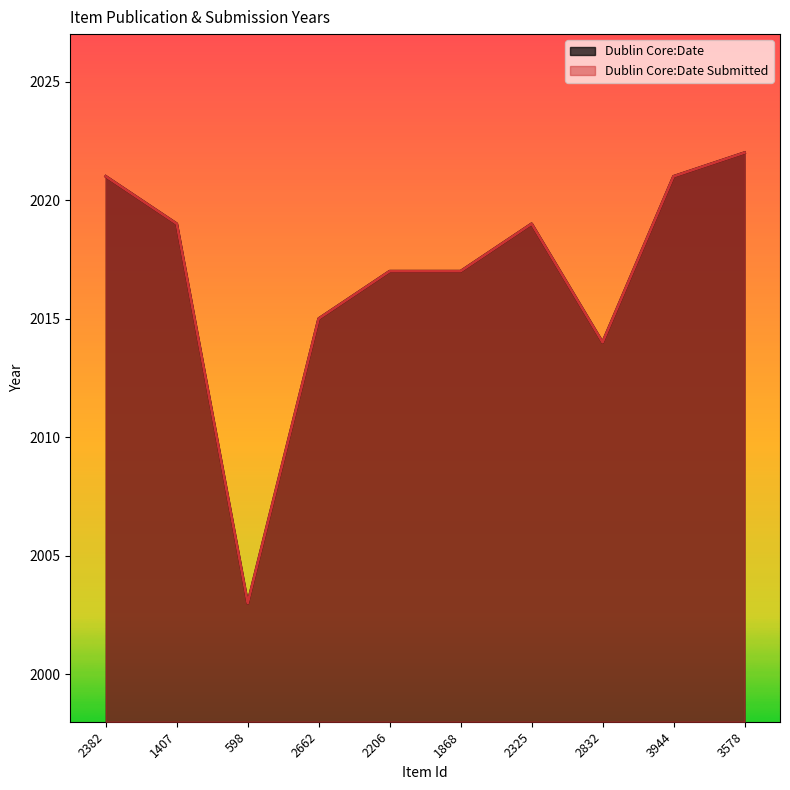

Is it true that Dublin Core:Date Submitted equals 2003 at 598?

True